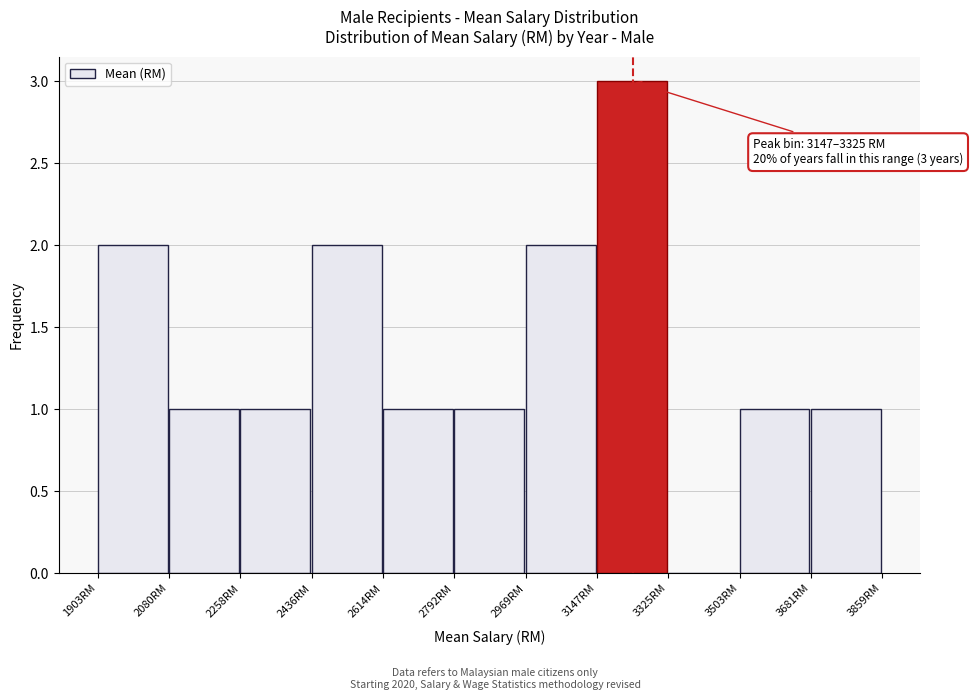

Over which range of the x-axis is the bar tallest?

3140 to 3320